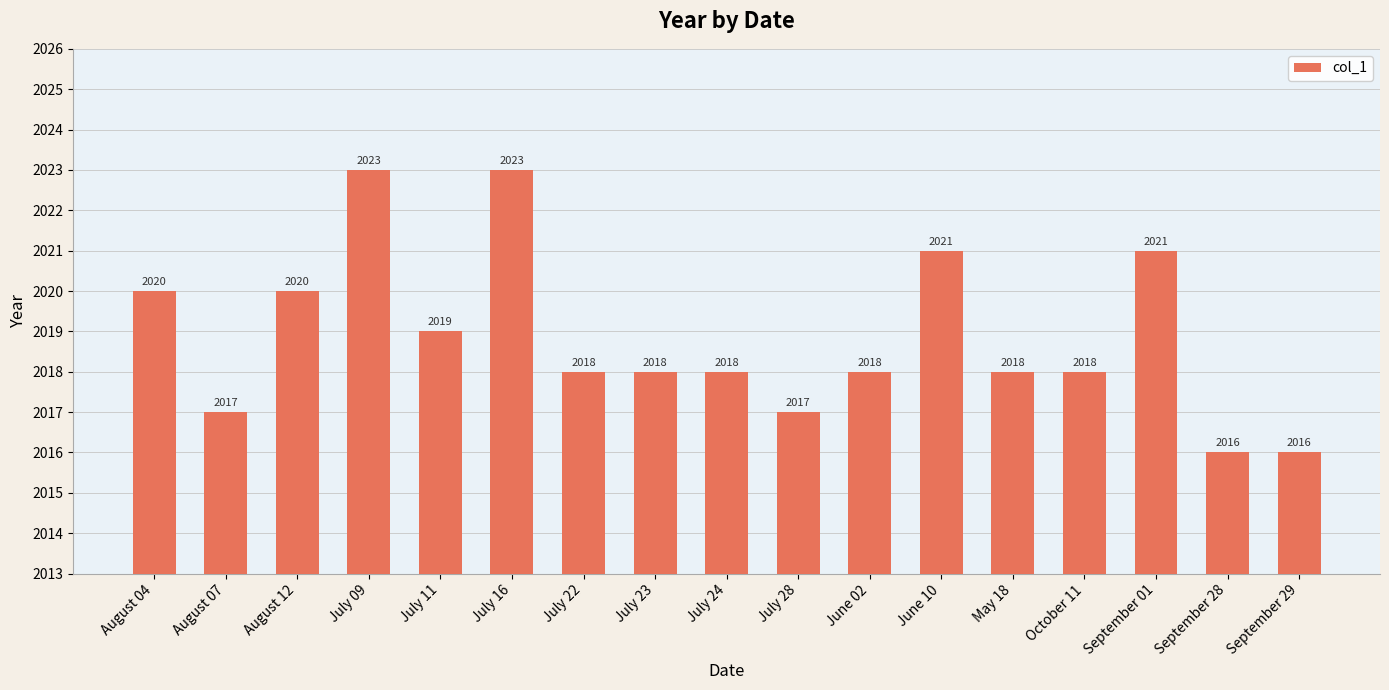

What is the difference between the values at August 12 and June 02?

2